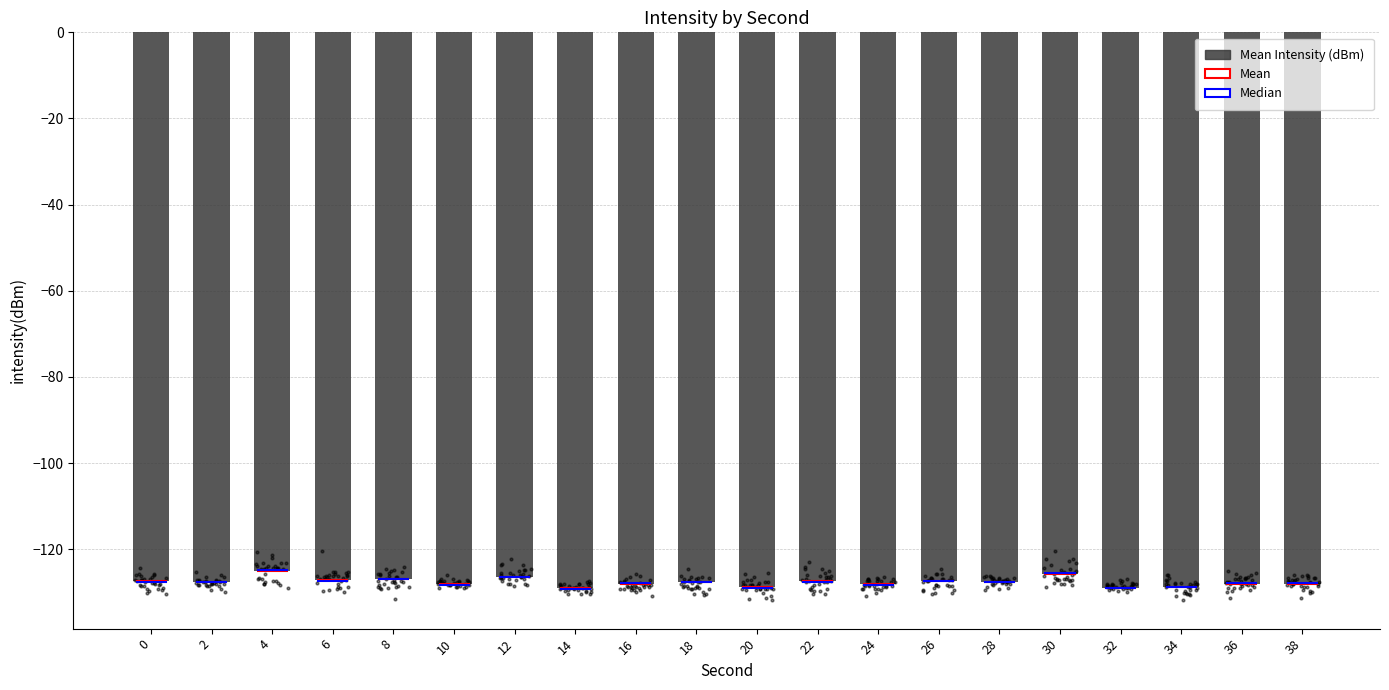

Between 8 and 26, which is larger?

8